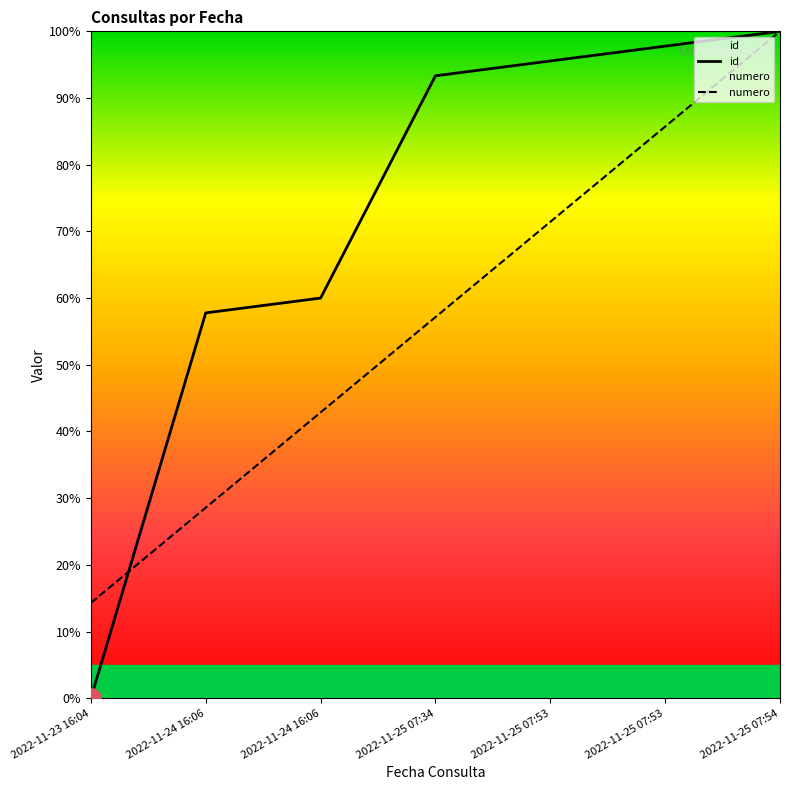

Where does the id series first go above 93?

2022-11-25 07:34